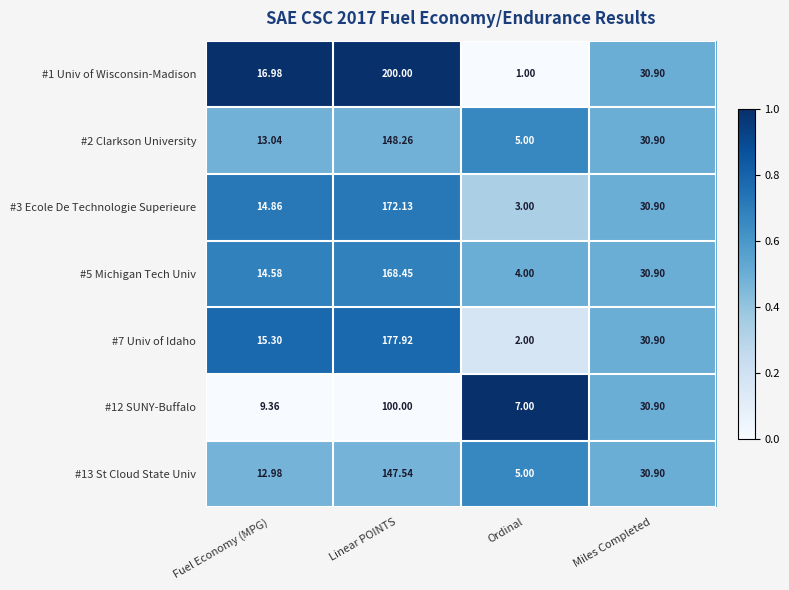

At which label is #12 SUNY-Buffalo closest to 53?

Miles Completed